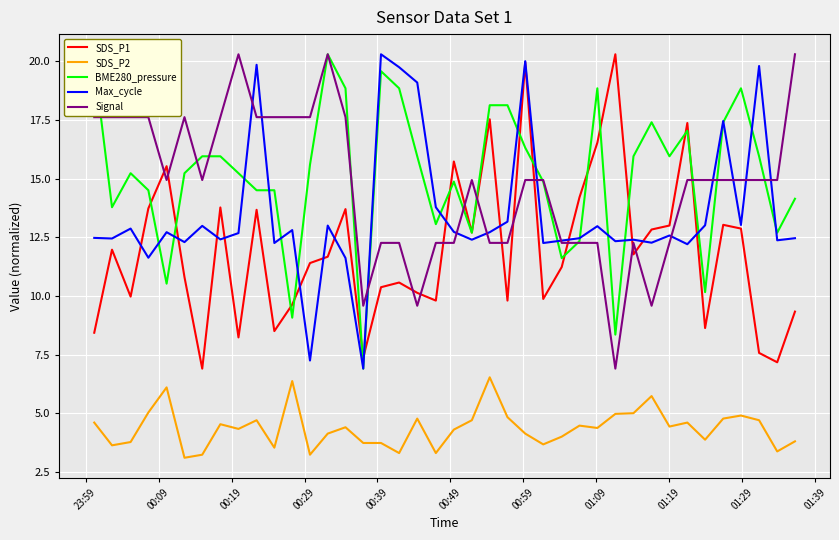

What is the smallest value displayed?

3.1